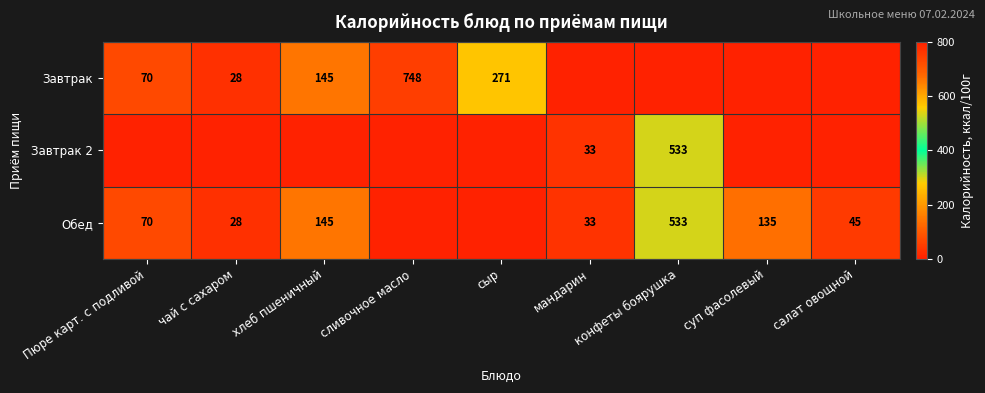

Is the value of Обед at Пюре карт. с подливой greater than the value of Завтрак at чай с сахаром?

Yes